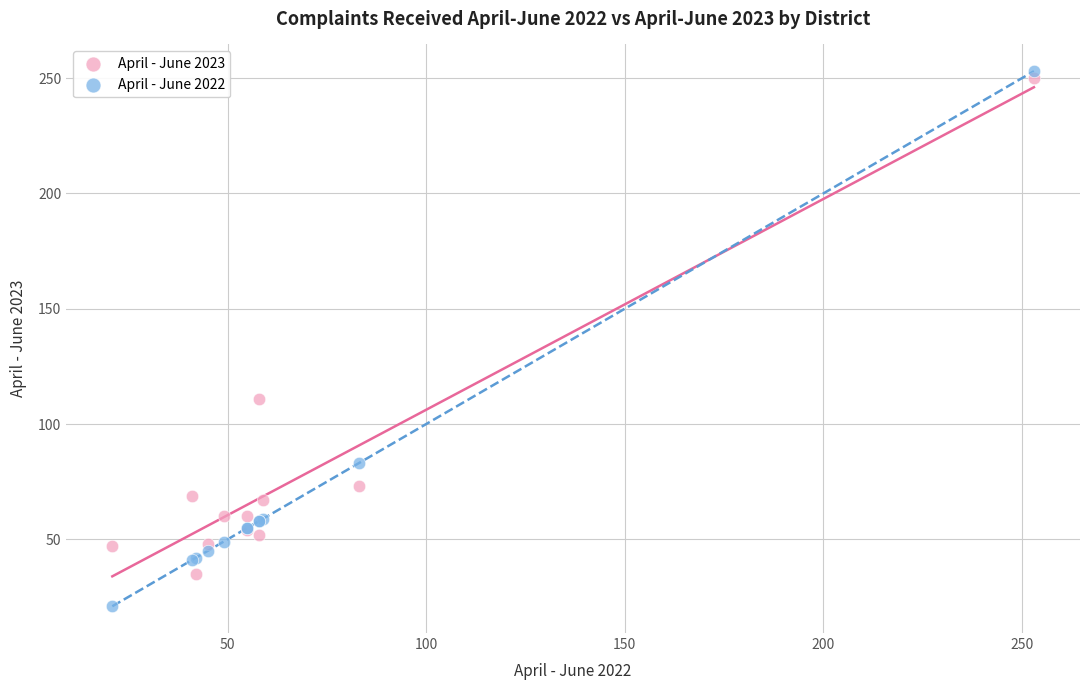

In the April - June 2022 series, what Y value is closest to 137?

83